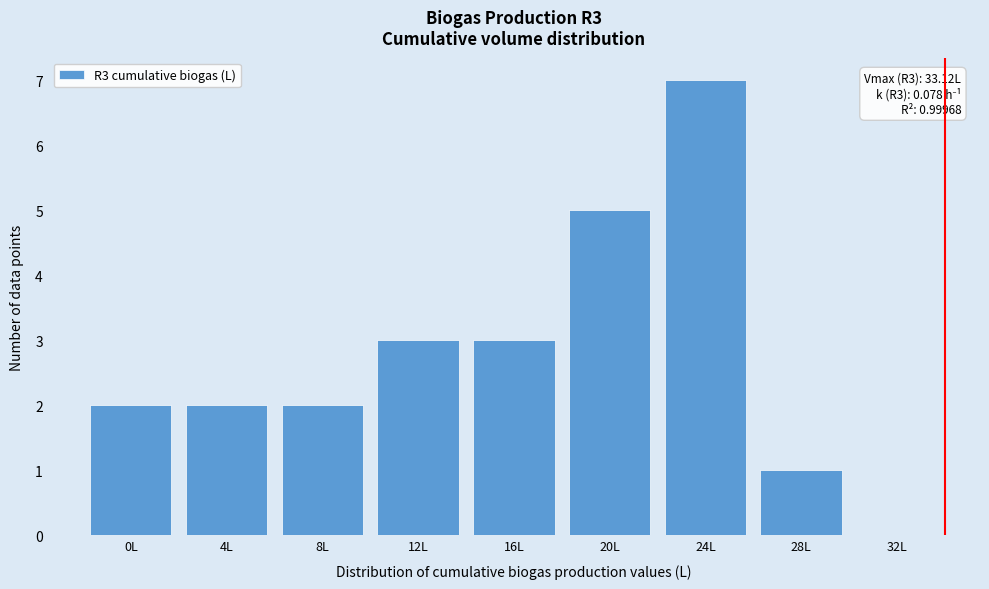

Reading left to right, list all the values displayed in this chart.

0L=2	4L=2	8L=2	12L=3	16L=3	20L=5	24L=7	28L=1	32L=0